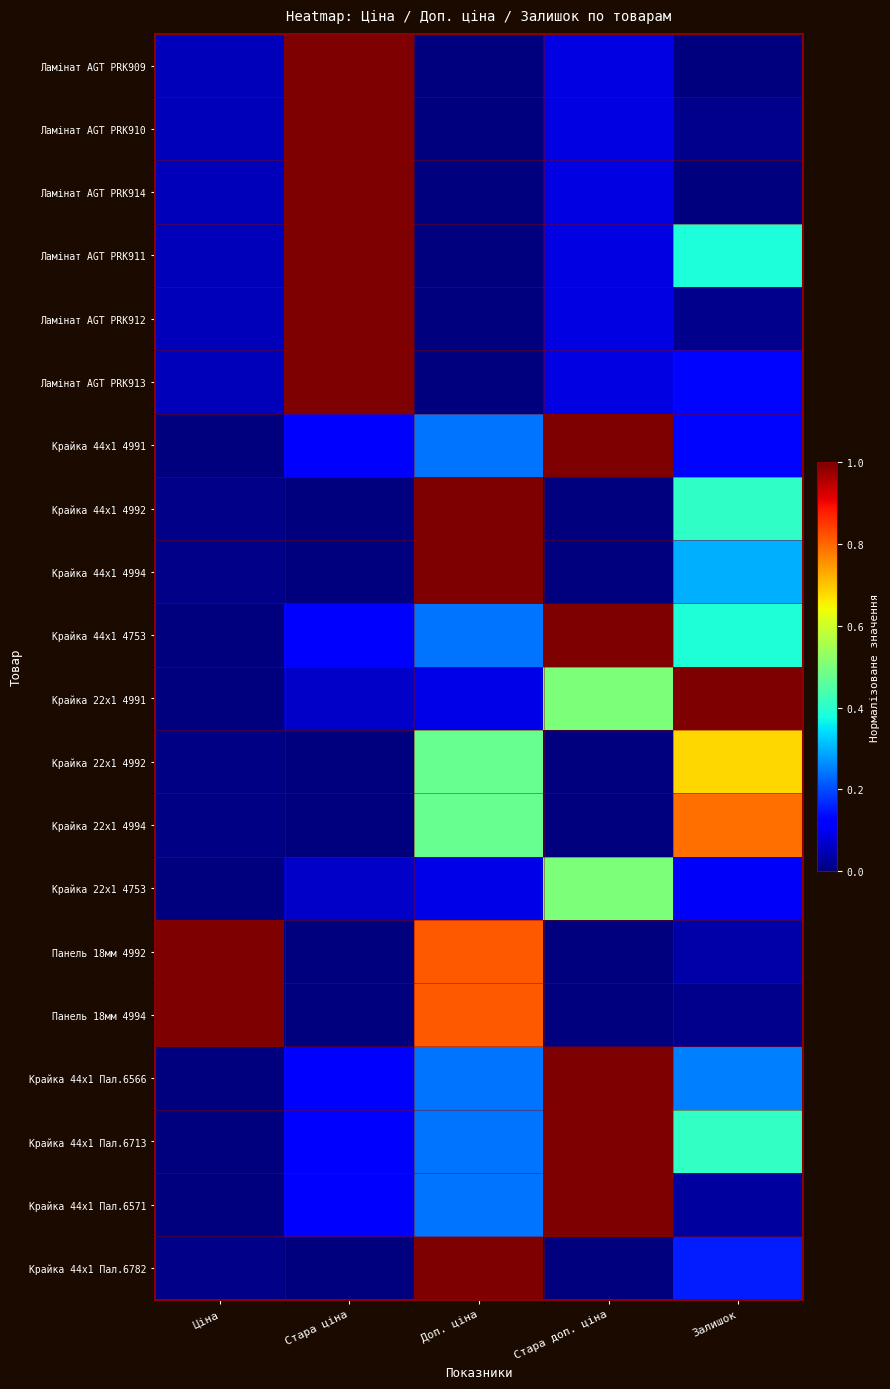

Which series has the largest total across all categories?

Панель 18мм 4992